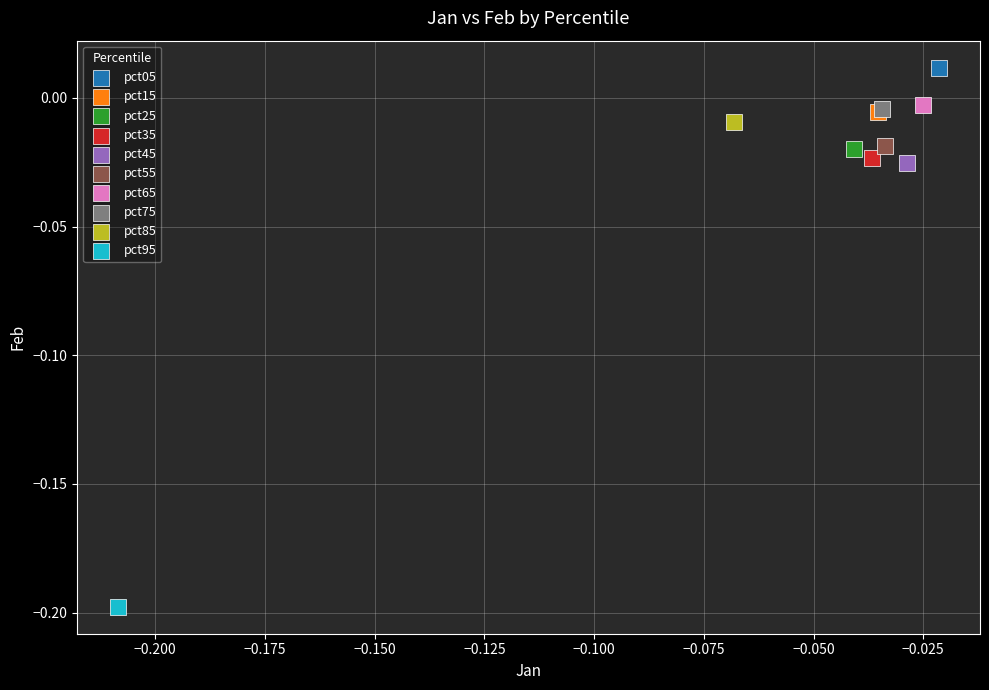

What are all the series names shown in the legend?

pct05, pct15, pct25, pct35, pct45, pct55, pct65, pct75, pct85, pct95